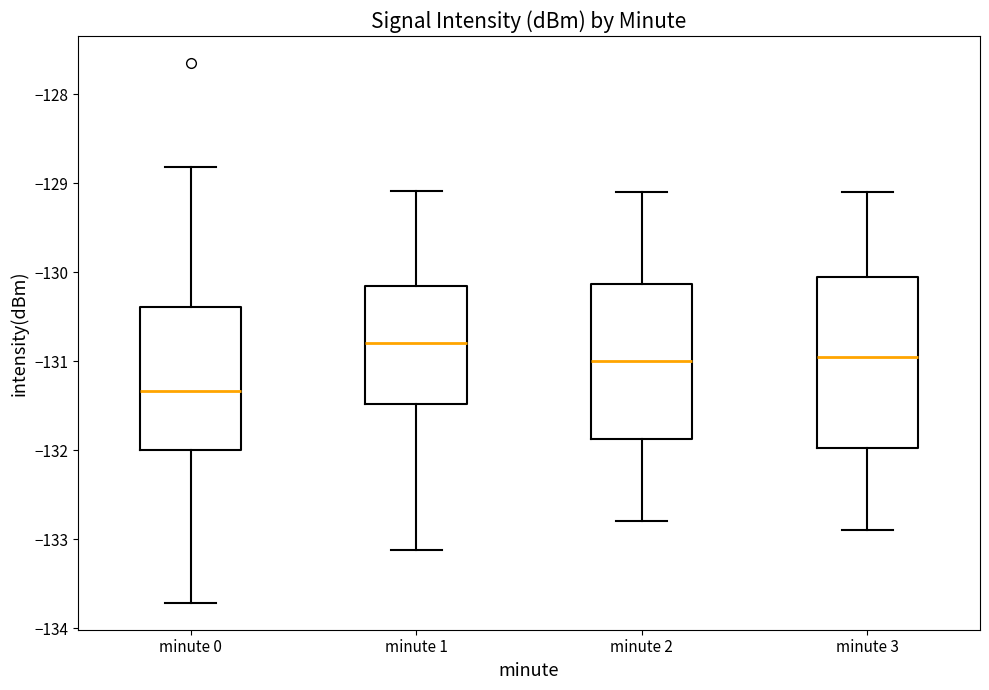

Which box is the tallest, from its lower edge to its upper edge?

minute 3